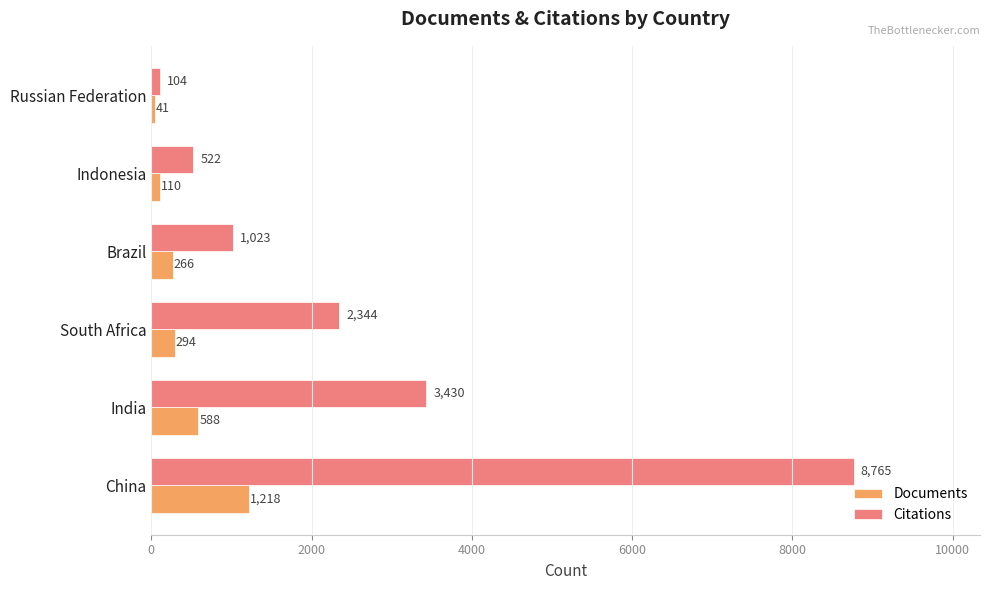

At how many categories does at least one series exceed 248?

5